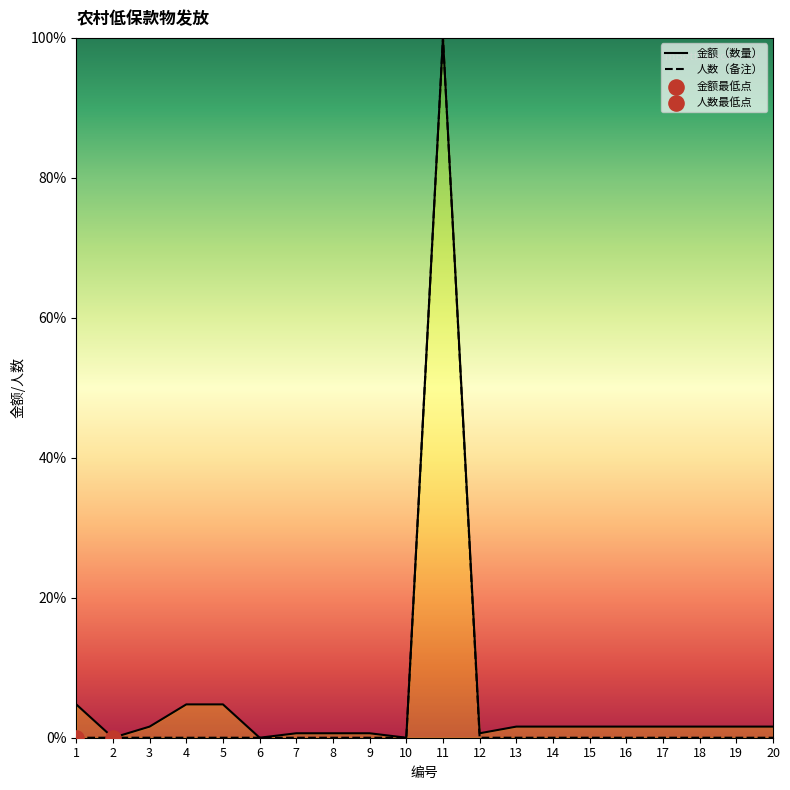

Is the value of 人数（备注） at 19 greater than the value of 金额（数量） at 3?

No